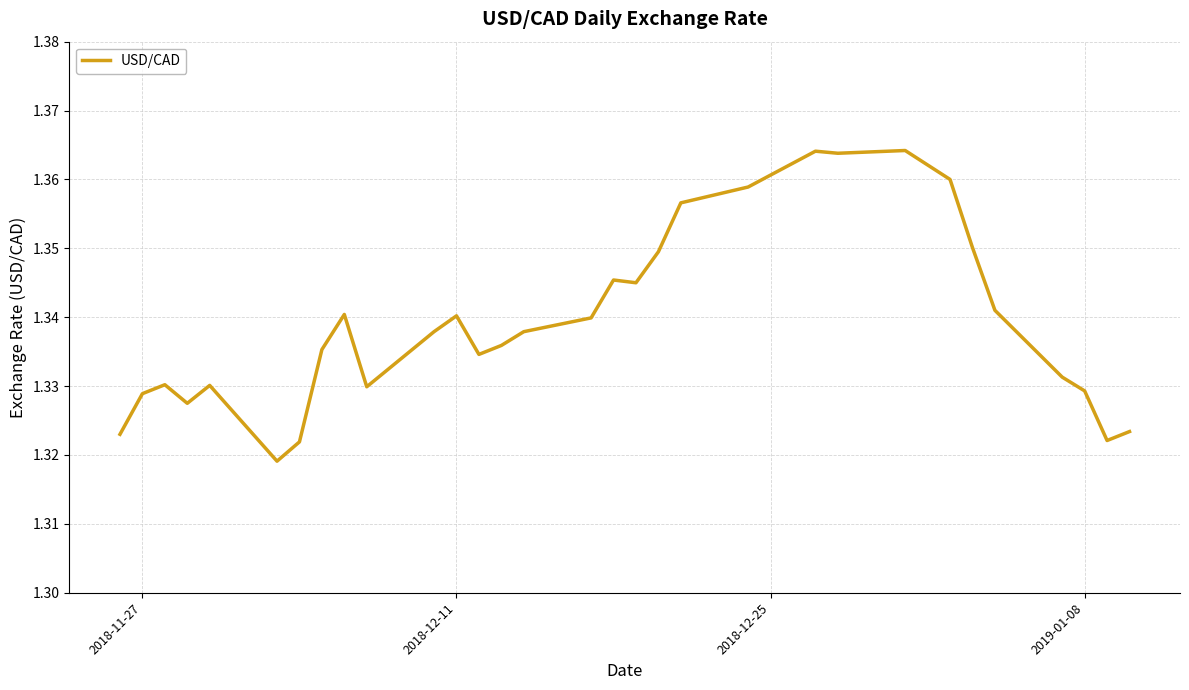

Does the chart have visible grid lines?

Yes